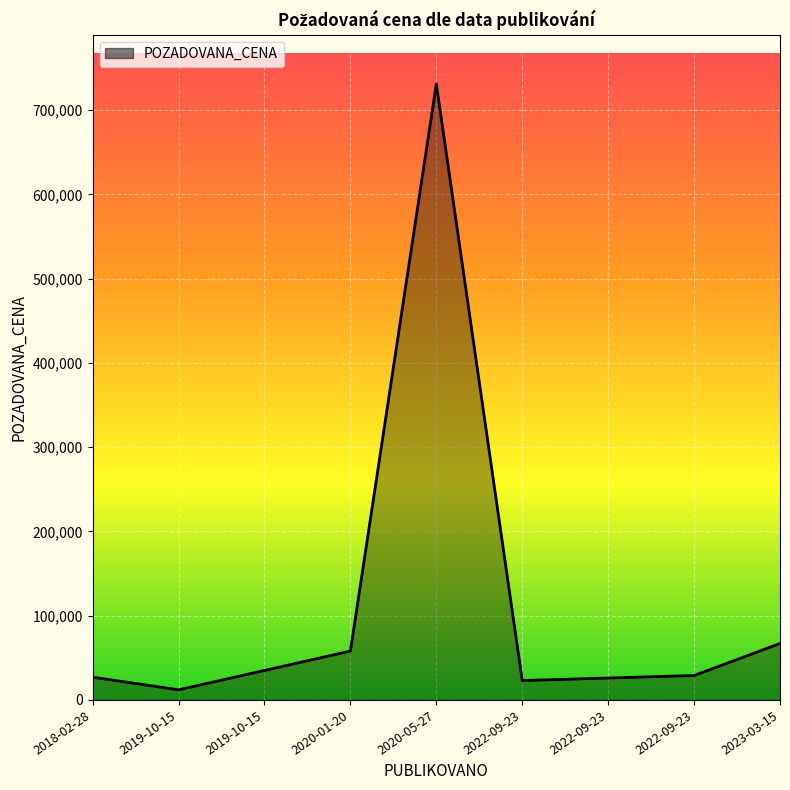

At which label is the value closest to 371500?

2023-03-15